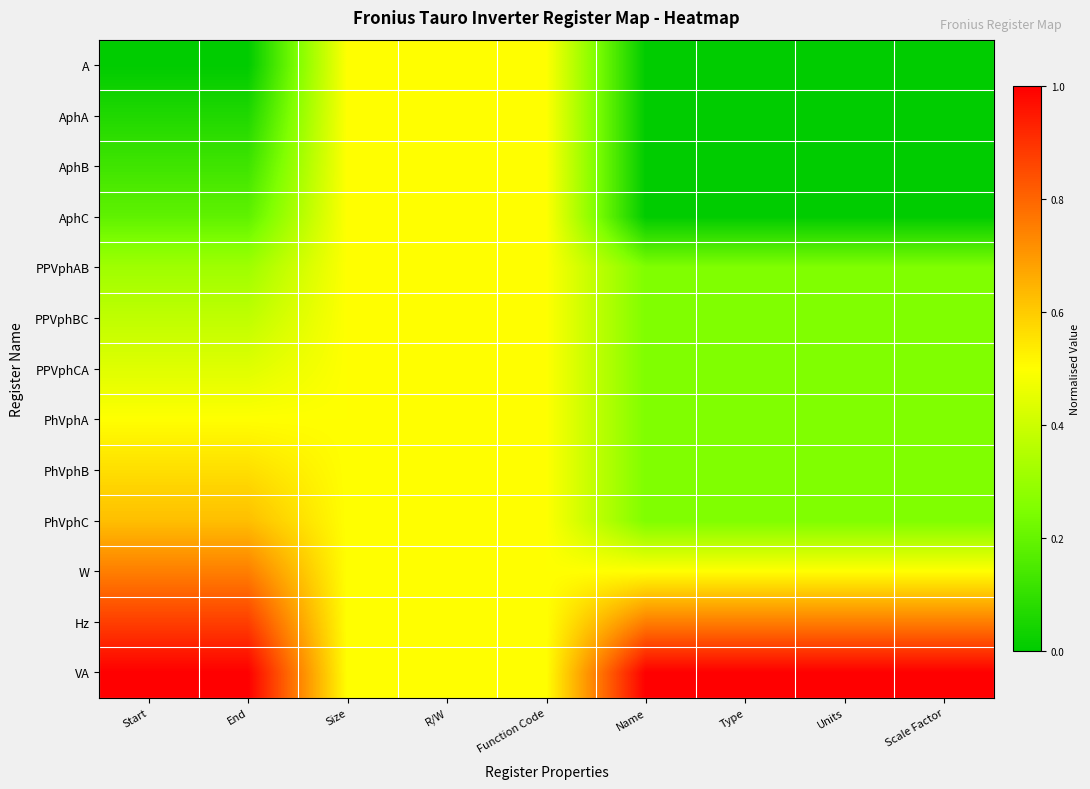

At which category is the sum across all series the highest?

Size